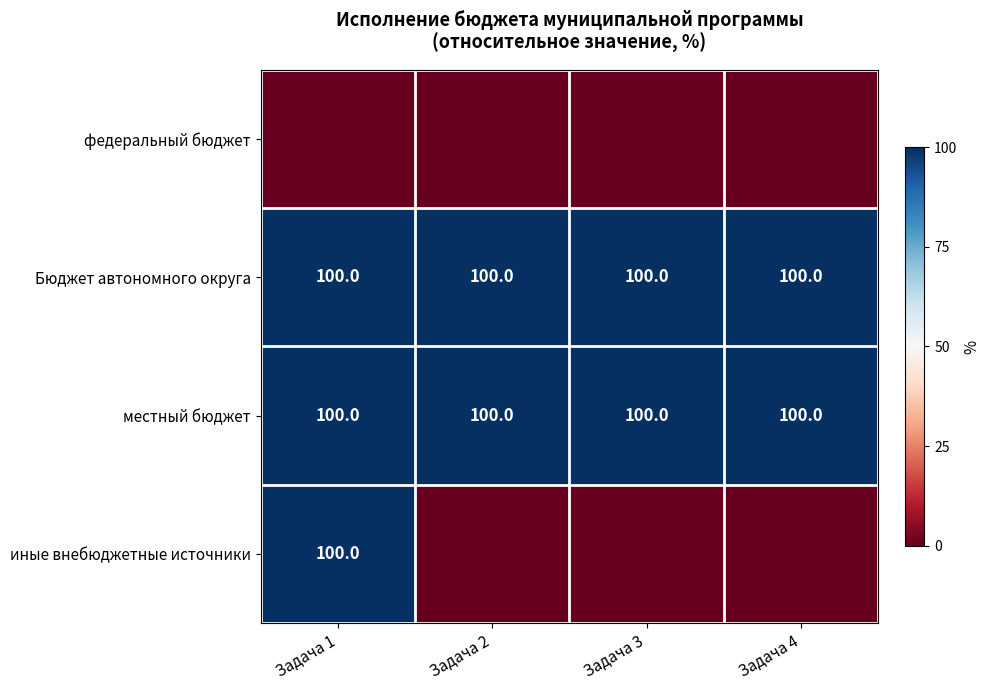

Read the местный бюджет value at Задача 4.

100